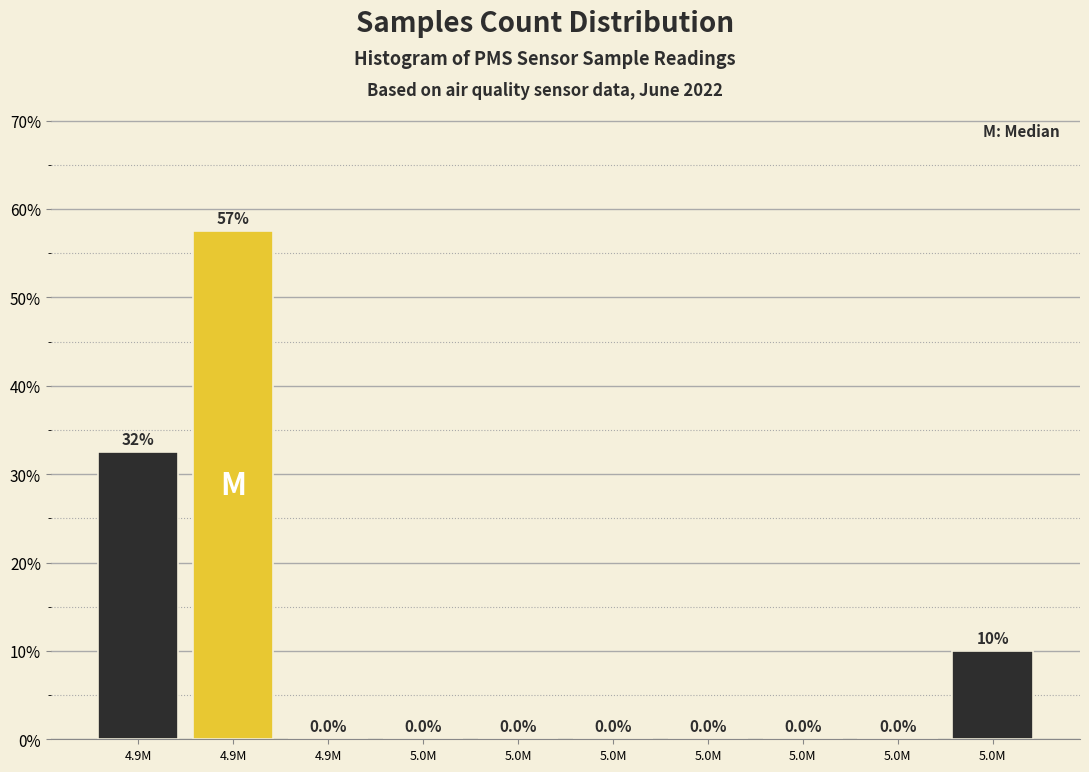

Are the bars horizontal?

No